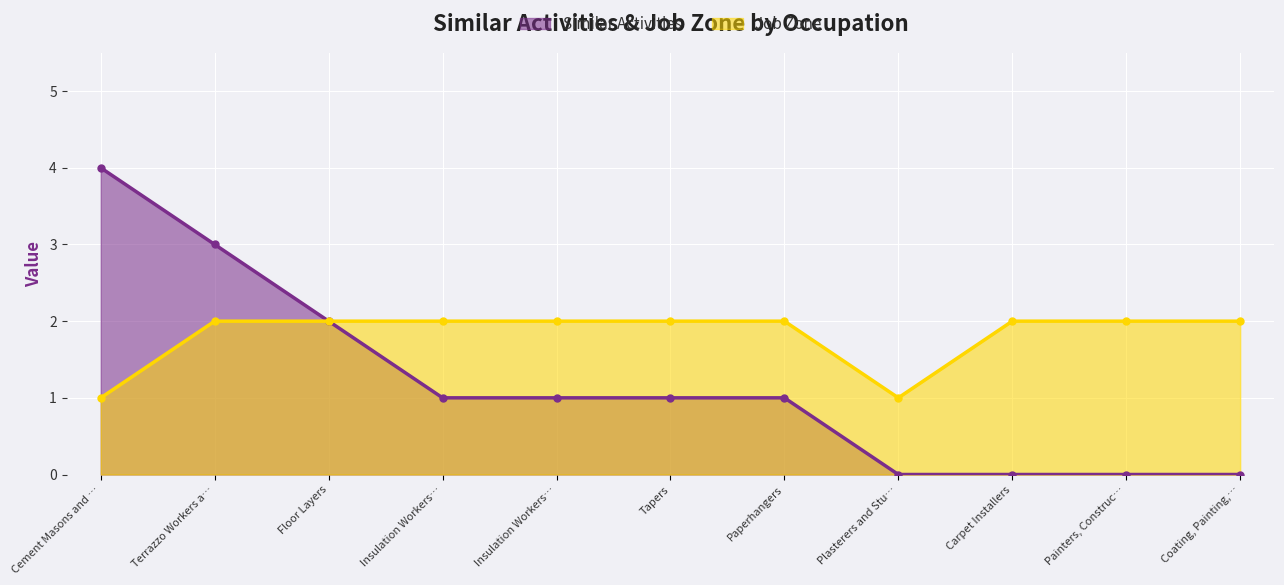

List the series in order of their overall mean, highest first.

Job Zone, Similar Activities